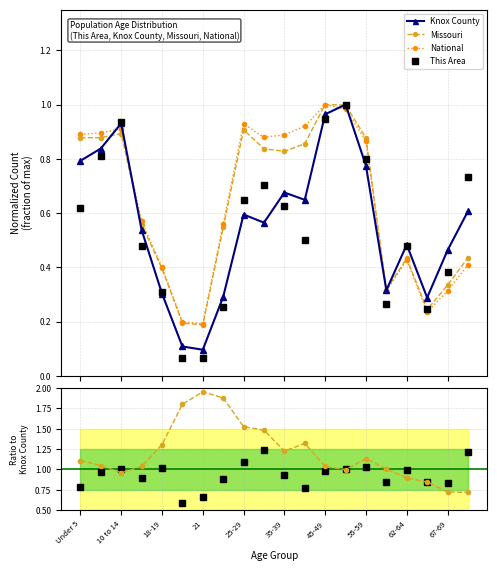

How many interior local peaks does the Knox County series have?

5